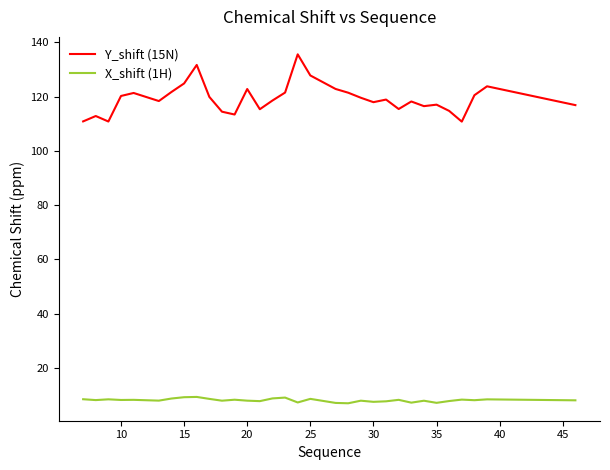

What is the maximum value for X_shift (1H)?

9.3